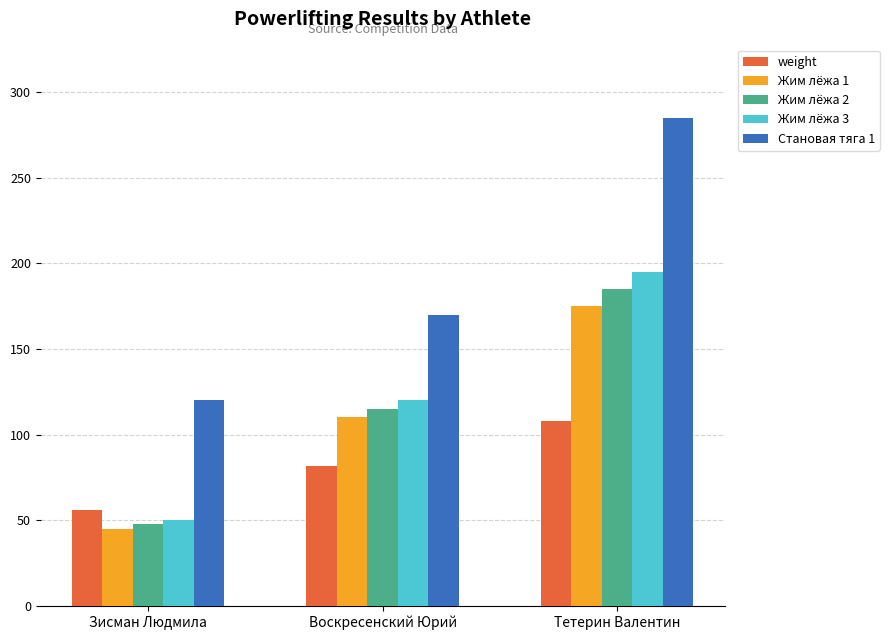

What is the average value of the Жим лёжа 2 series?

115.8